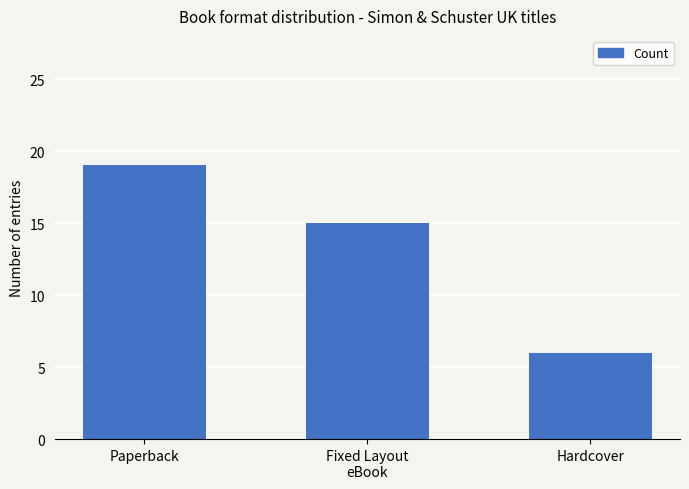

Between Hardcover and Paperback, which is larger?

Paperback